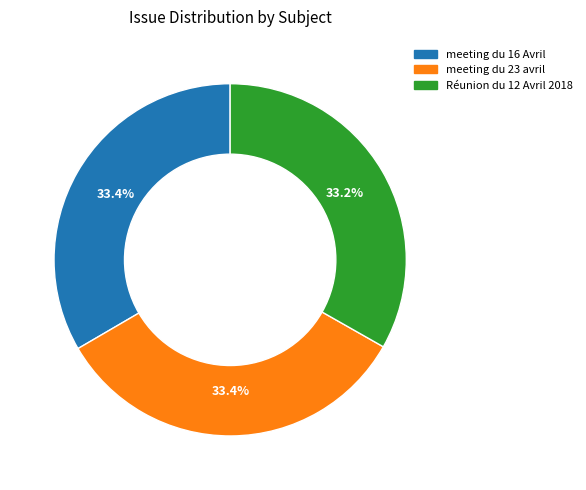

Is the sum of Réunion du 12 Avril 2018 and meeting du 23 avril greater than half?

Yes